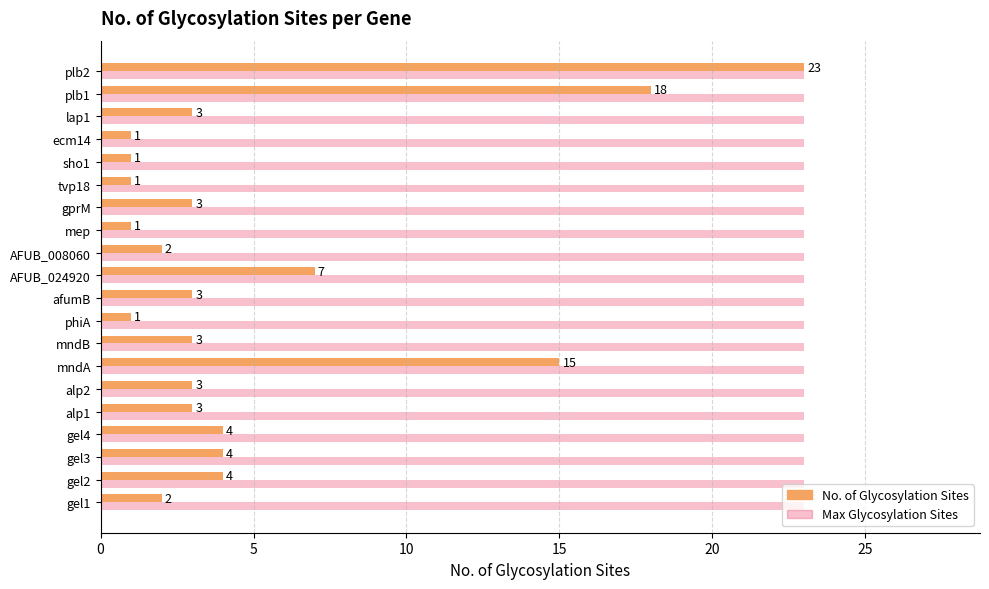

What is the maximum value shown in the chart?

23